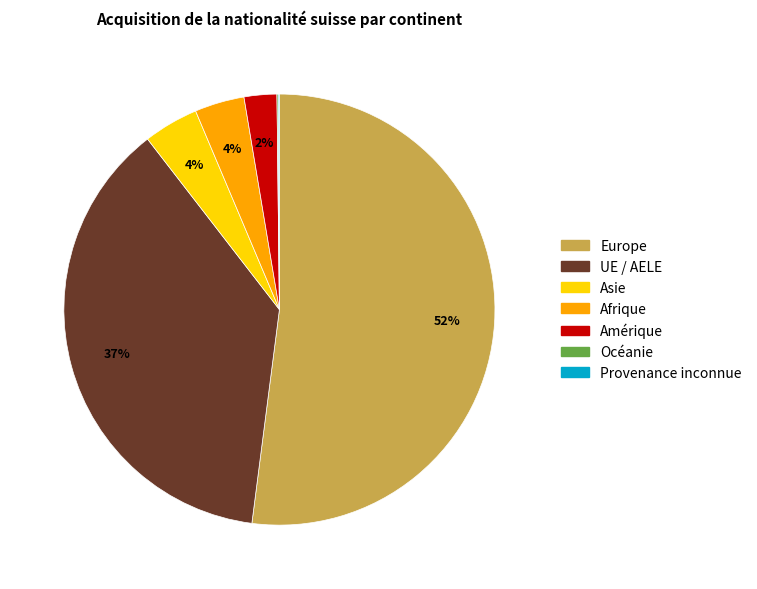

True or false: Amérique accounts for 2% of the total.

True